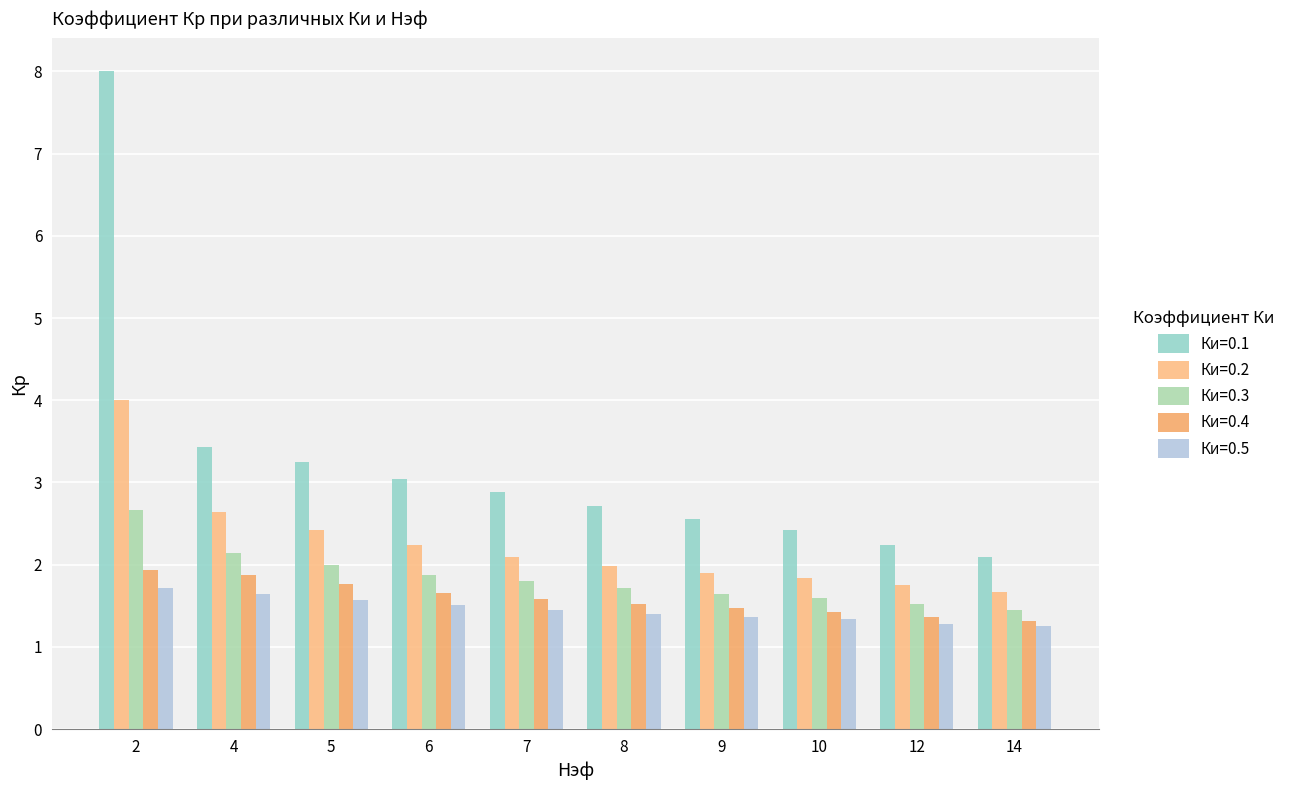

At how many categories does at least one series exceed 7?

1